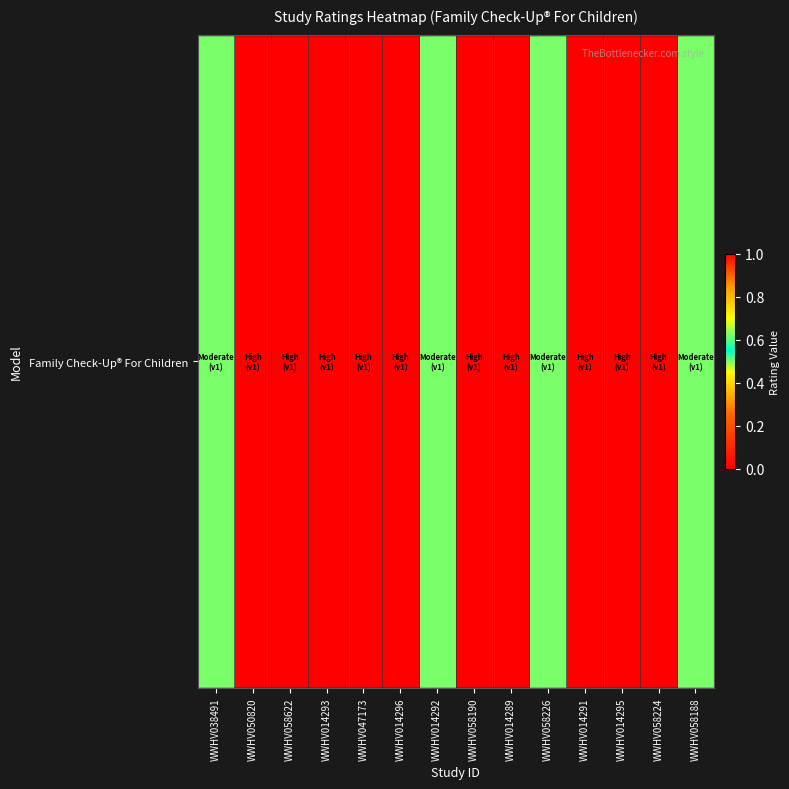

Between WWHV014291 and WWHV014293, which is larger?

WWHV014291